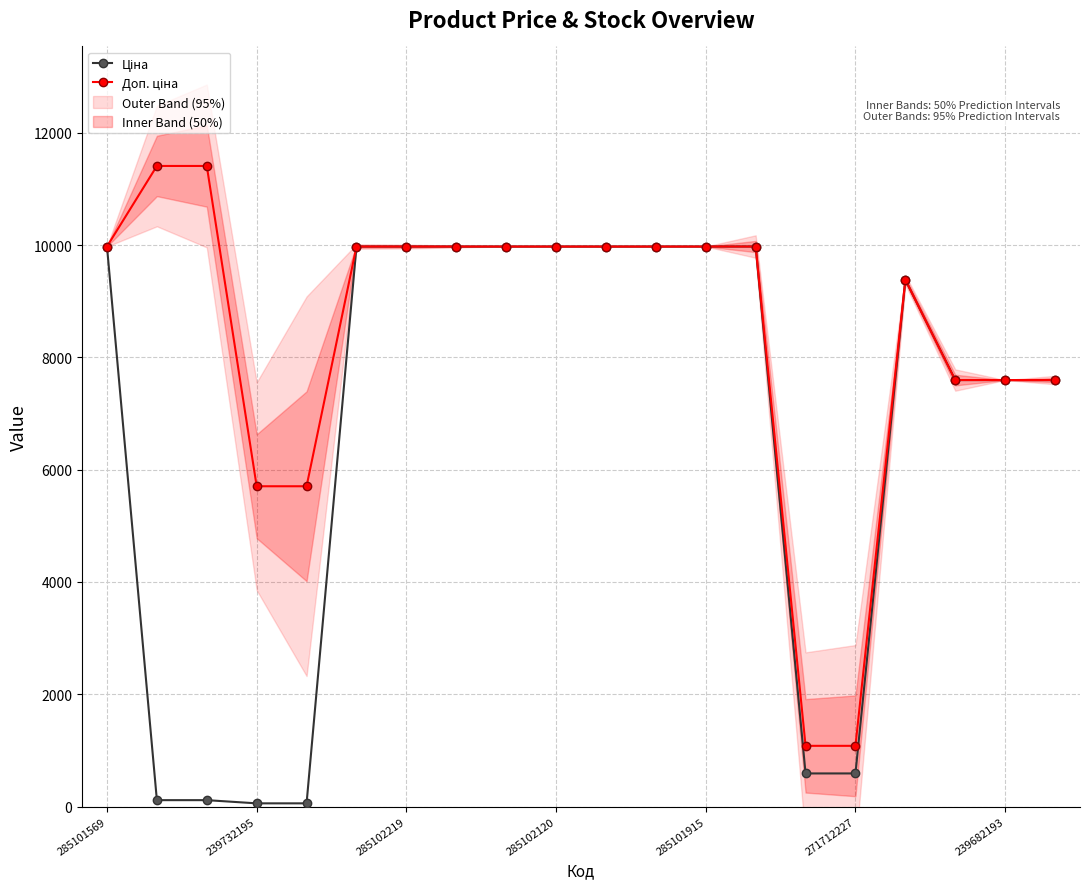

True or false: Ціна and Доп. ціна cross at least once.

False